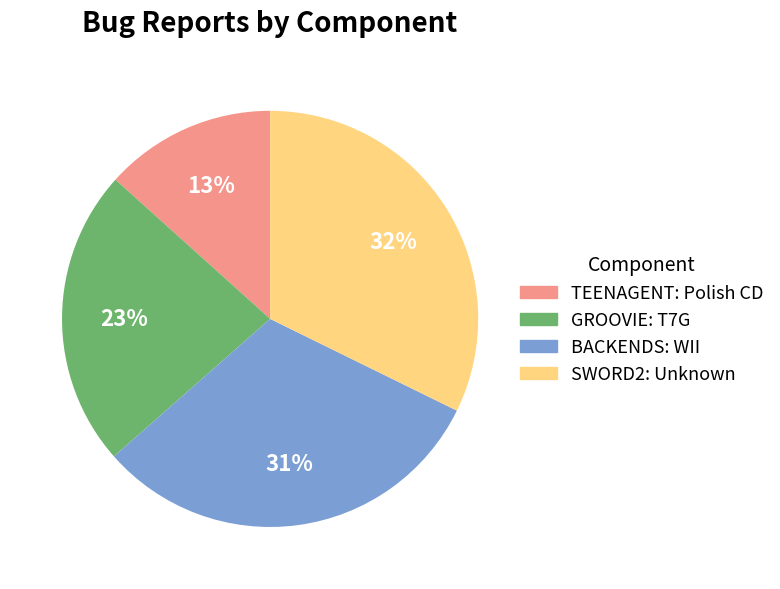

To the nearest percent, what is the average slice percentage?

25%